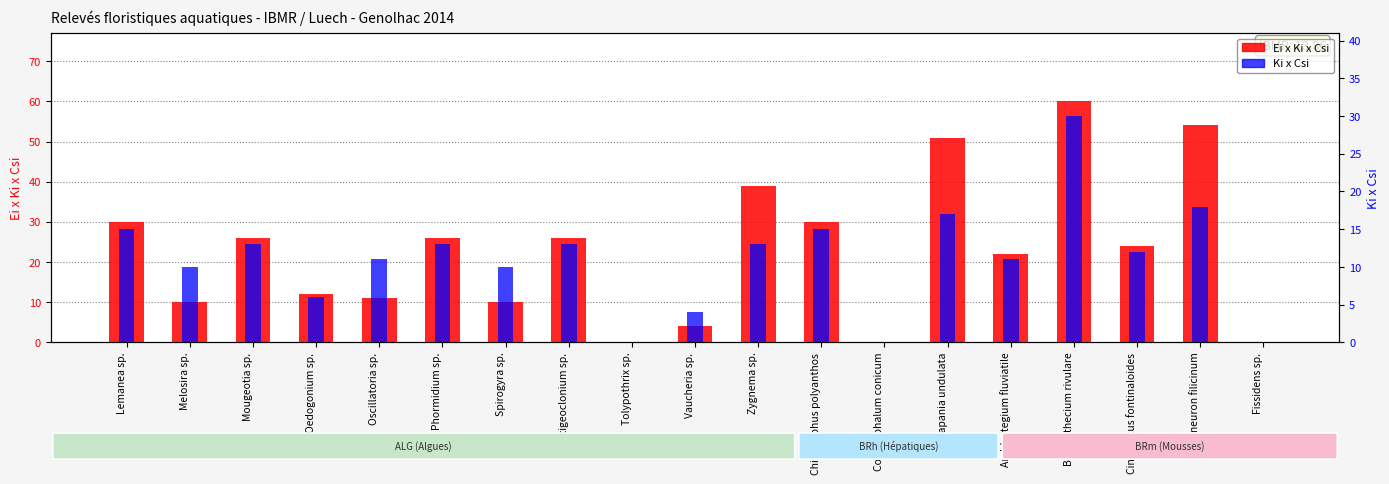

Reading right to left, extract all data points from this chart.

Ei x Ki x Csi: 0	54	24	60	22	51	0	30	39	4	0	26	10	26	11	12	26	10	30
Ki x Csi: 0	18	12	30	11	17	0	15	13	4	0	13	10	13	11	6	13	10	15